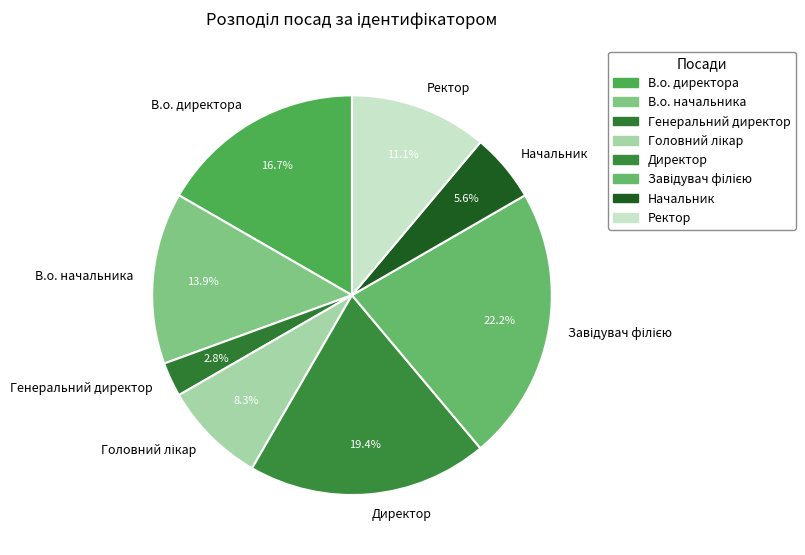

Is there any slice that represents more than half of the pie?

No